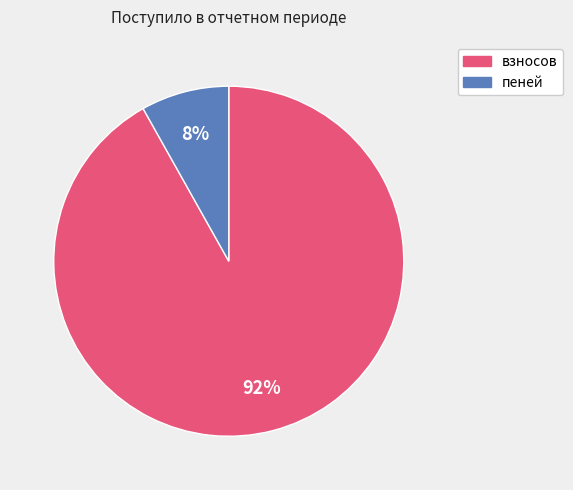

Rank the categories by value from lowest to highest.

пеней, взносов